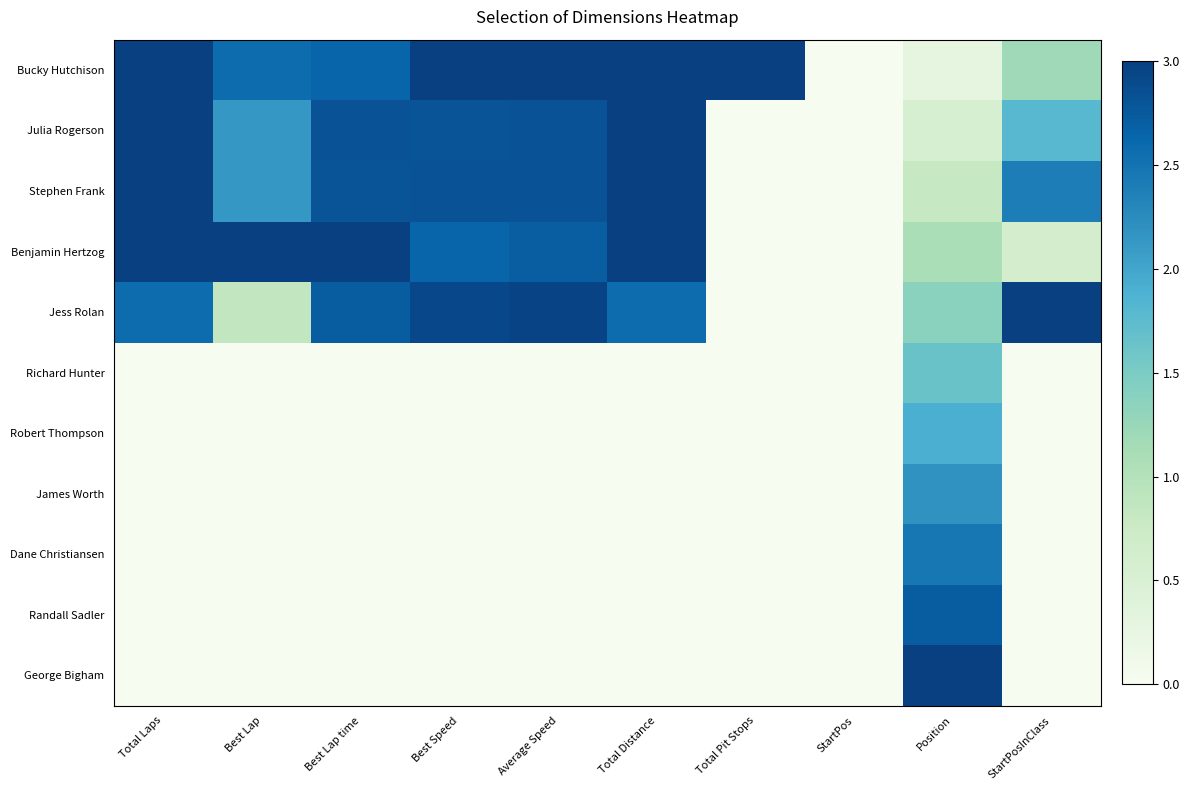

How many distinct data groups are displayed?

11